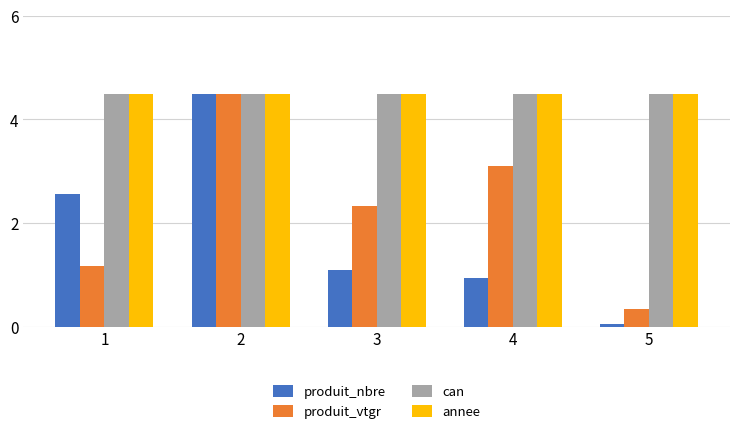

True or false: produit_nbre has a value of 1.6 at 4.

False